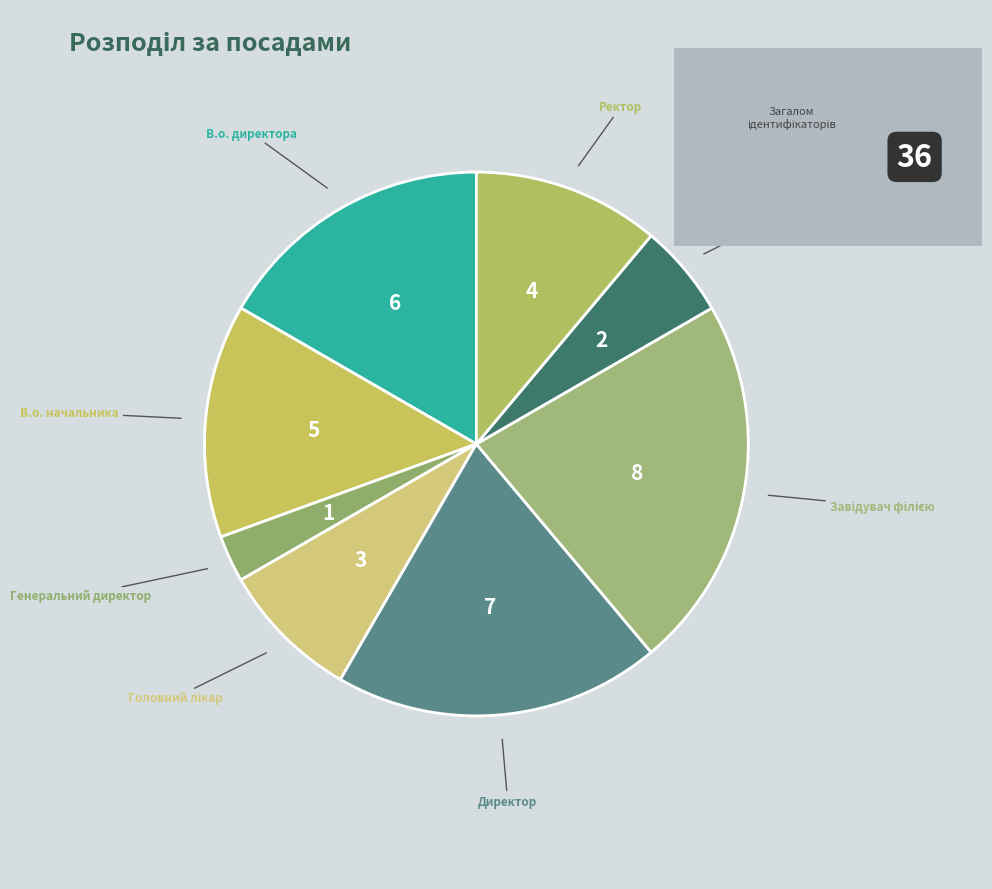

Which slice is the smallest?

Генеральний директор